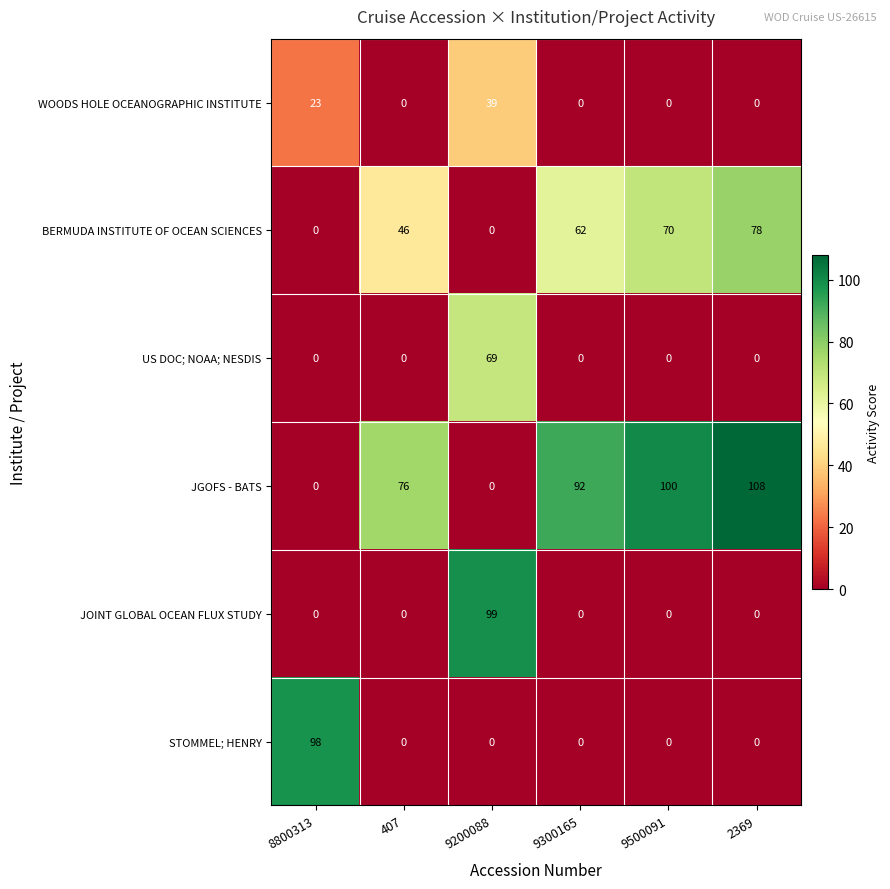

What is the difference between the maximum and second lowest values in the JOINT GLOBAL OCEAN FLUX STUDY series?

99